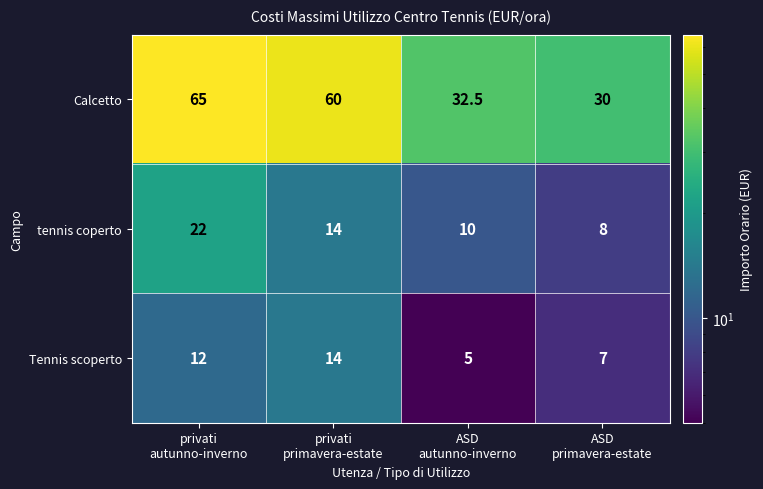

How many Tennis scoperto values are between 7 and 14?

3